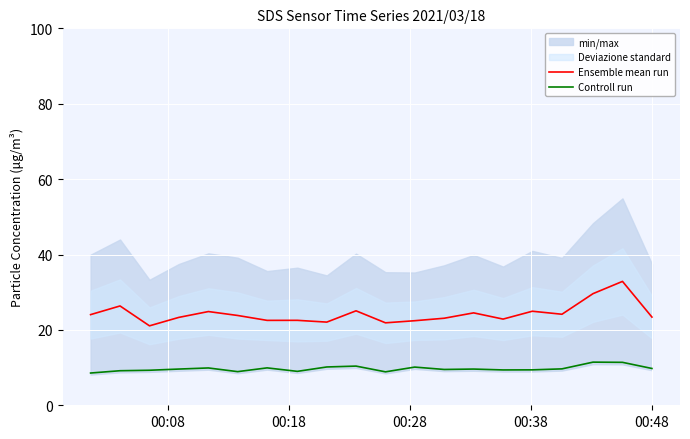

What is the lowest value of the Controll run series?

8.6